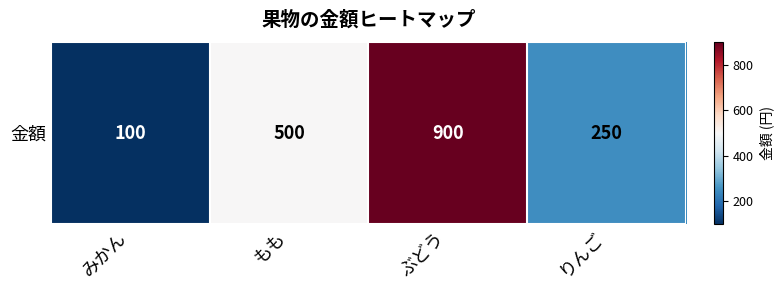

What is the approximate value at りんご, to the nearest 10?

250